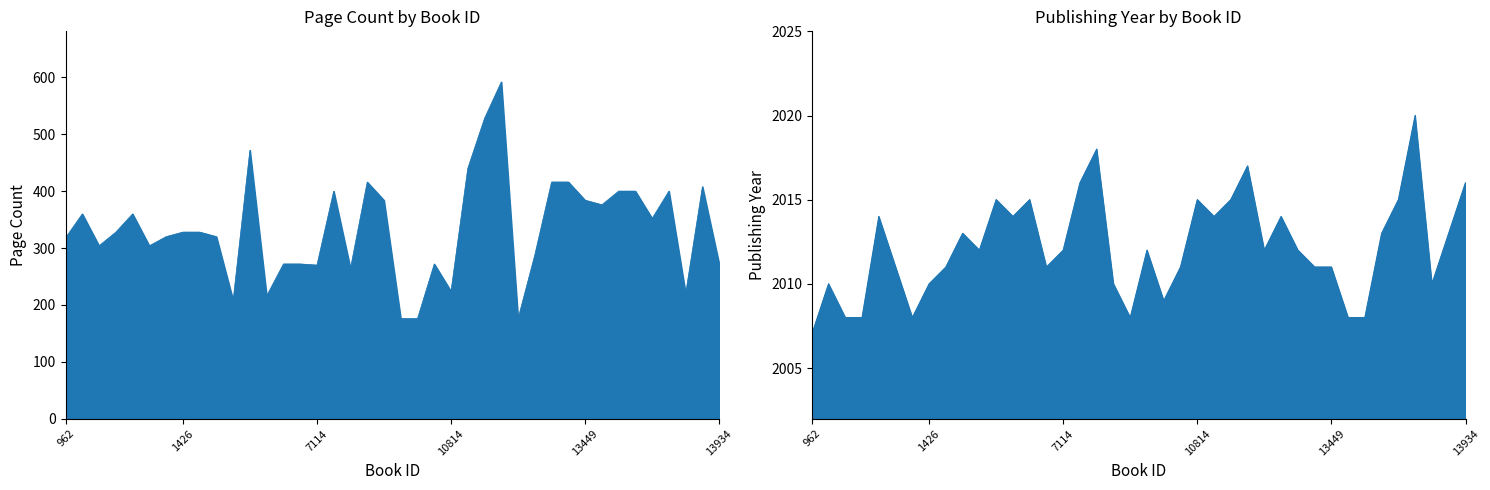

Which category has the lowest value in the pageCount series?

8580